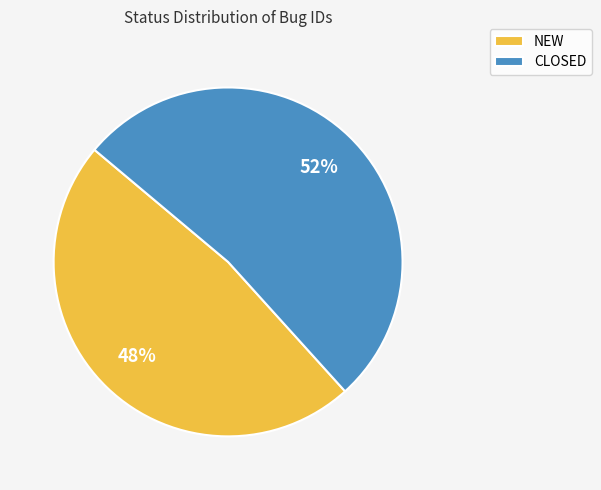

Between NEW and CLOSED, which is larger?

CLOSED